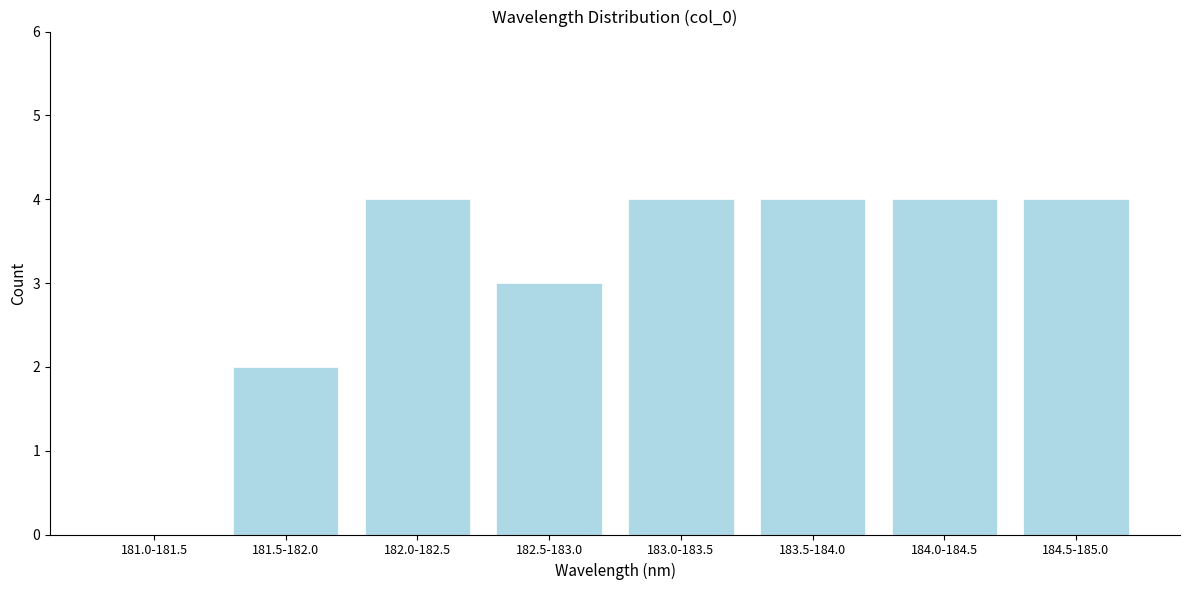

Reading left to right, what are all the values shown in this chart?

181.0-181.5=0	181.5-182.0=2	182.0-182.5=4	182.5-183.0=3	183.0-183.5=4	183.5-184.0=4	184.0-184.5=4	184.5-185.0=4